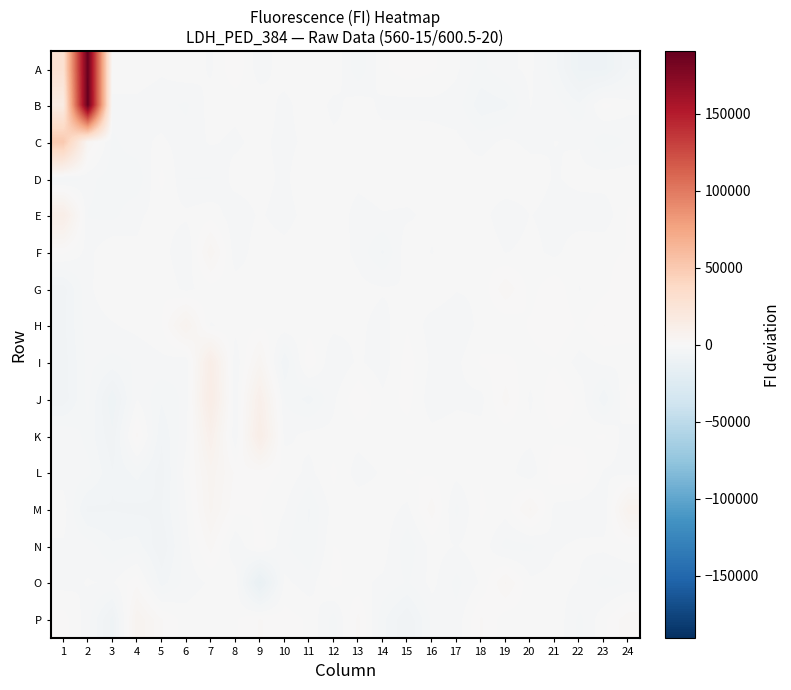

What is the total value across all series at 8?

-19222.2